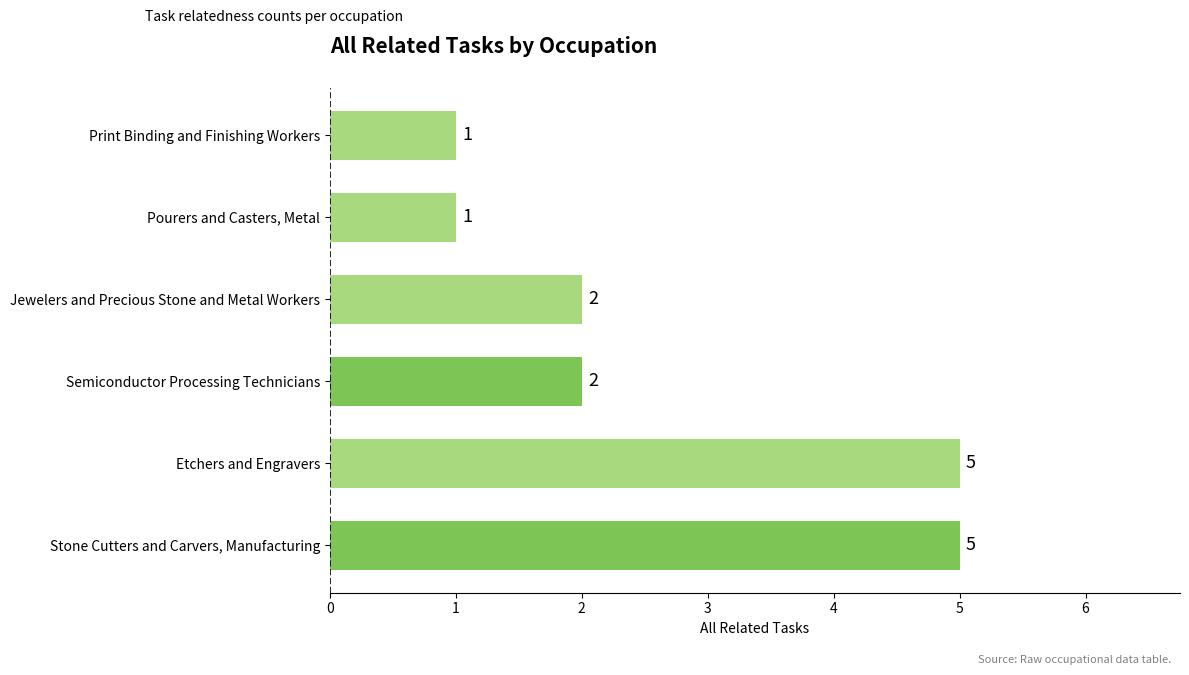

Is it true that the value at Etchers and Engravers is 2?

False